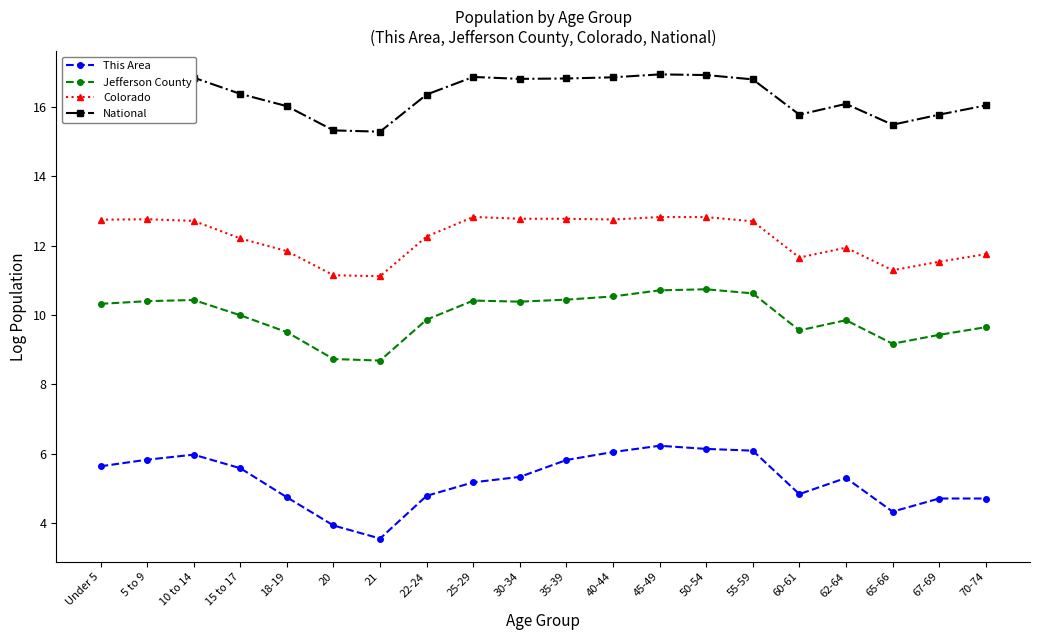

Which label corresponds to the smallest value in the chart?

21